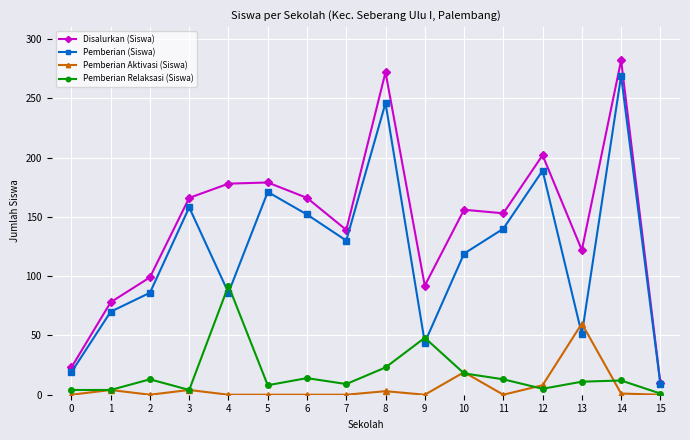

Is this an area chart (filled region under the line)?

No